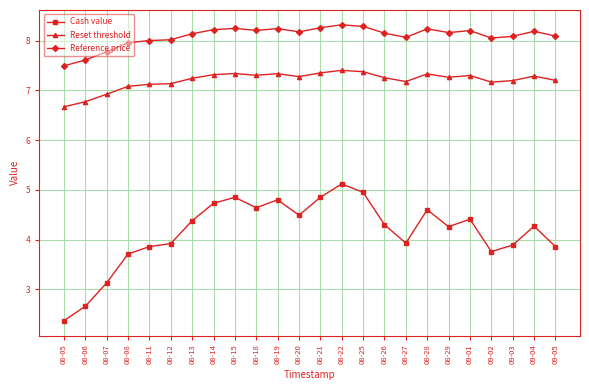

What is the sum of all Cash value values?

99.7